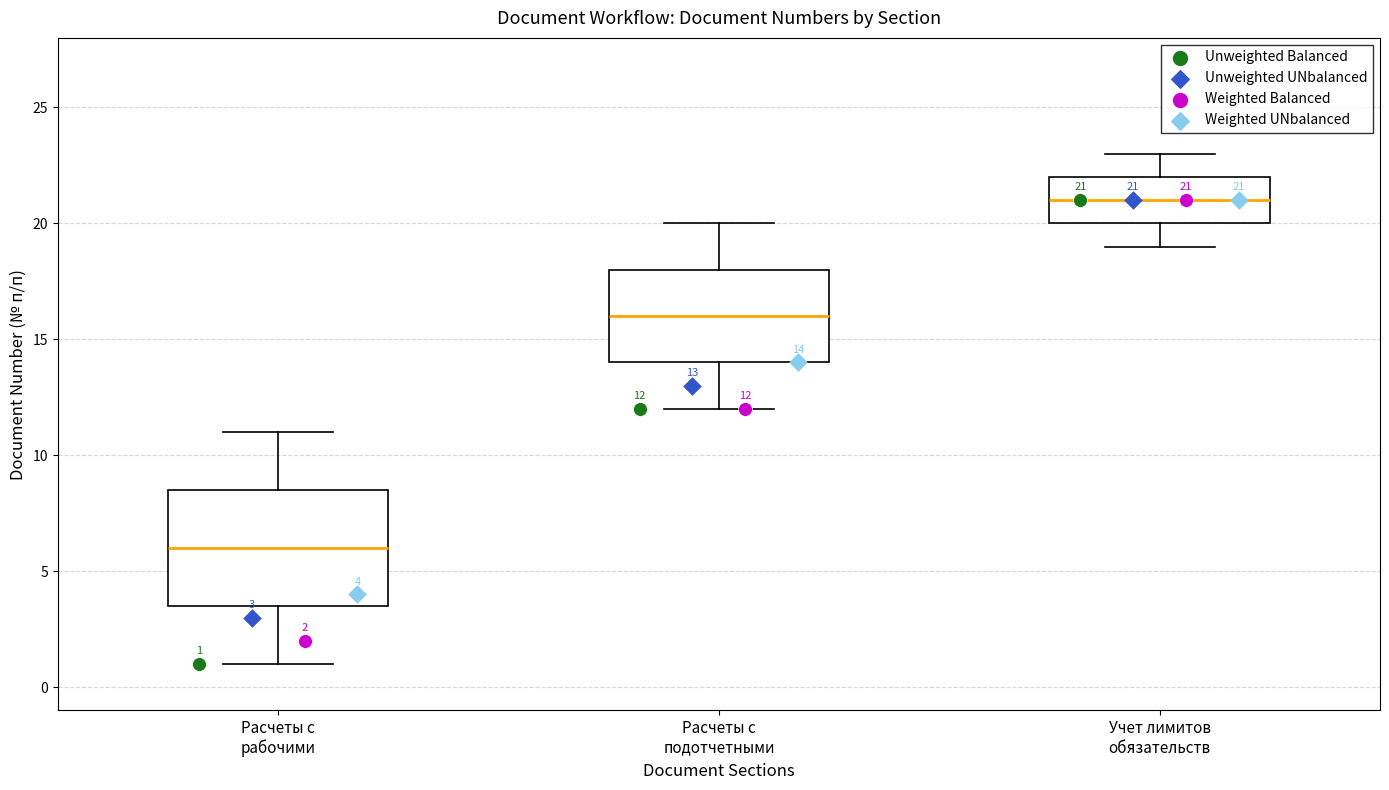

Which box is the tallest, from its lower edge to its upper edge?

Расчеты с рабочими